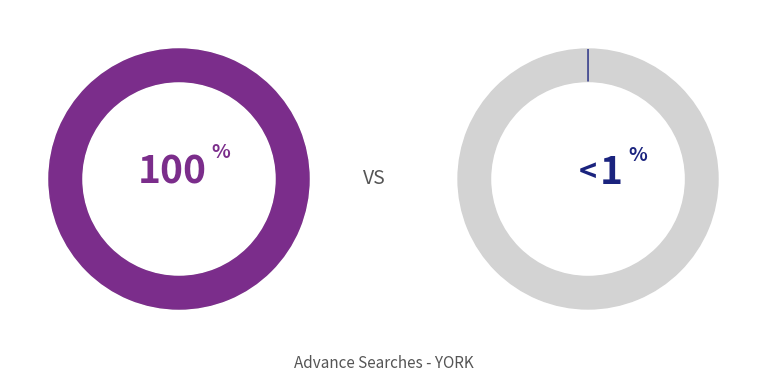

Is Other the majority of the pie?

No